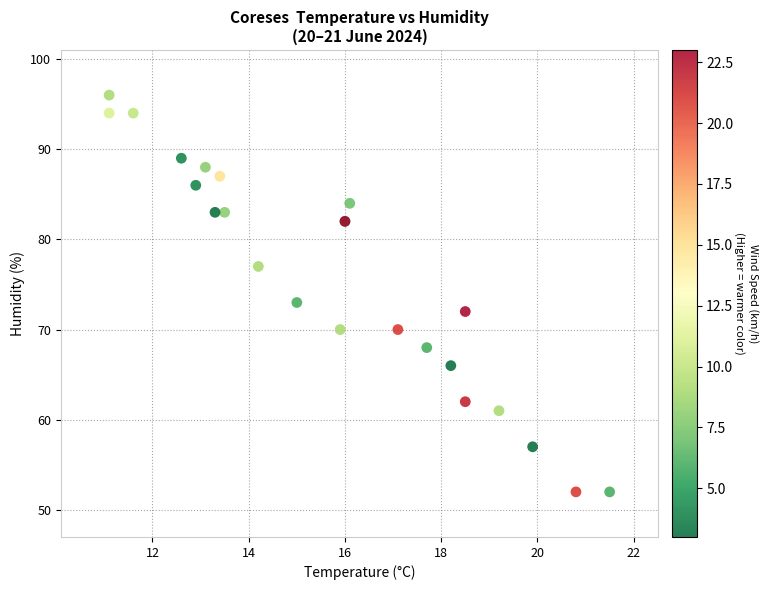

What Y value in the scatter plot is closest to 74?

73